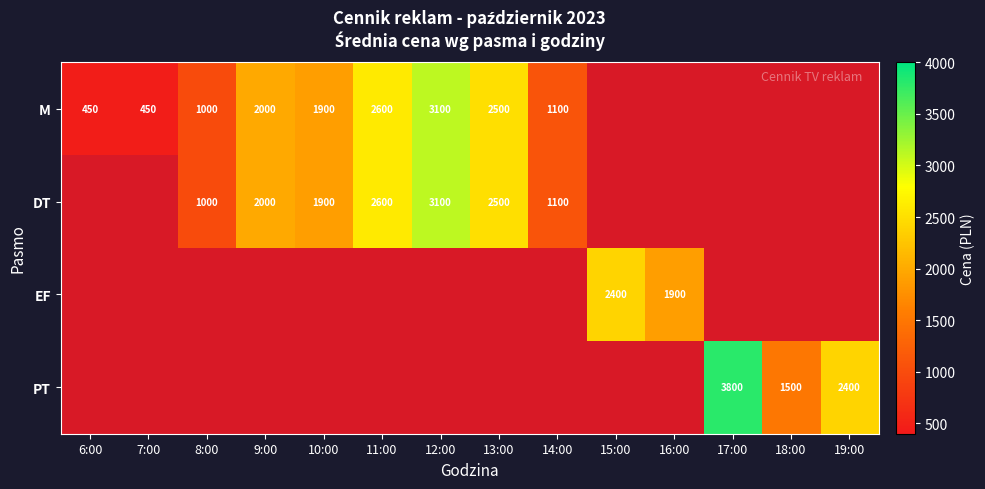

The M series shows 3436 at 9:00. True or false?

False